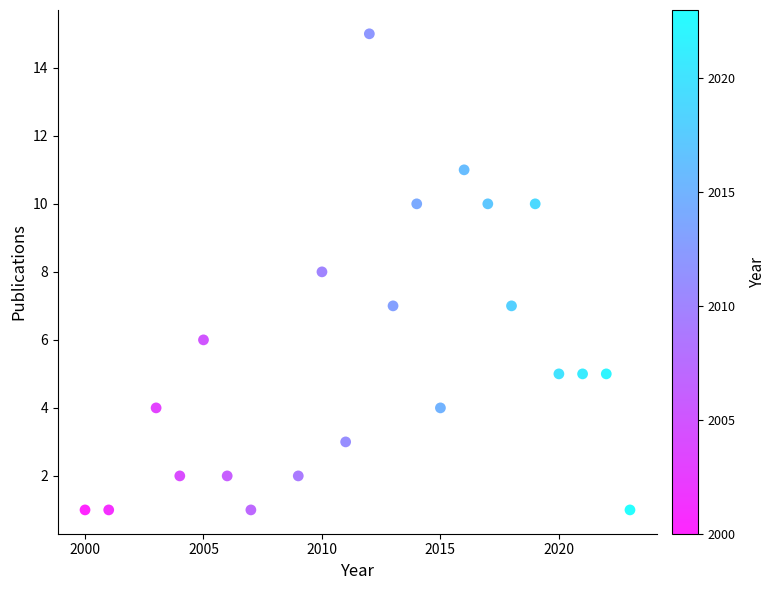

What is the range of Y values (max minus min)?

14